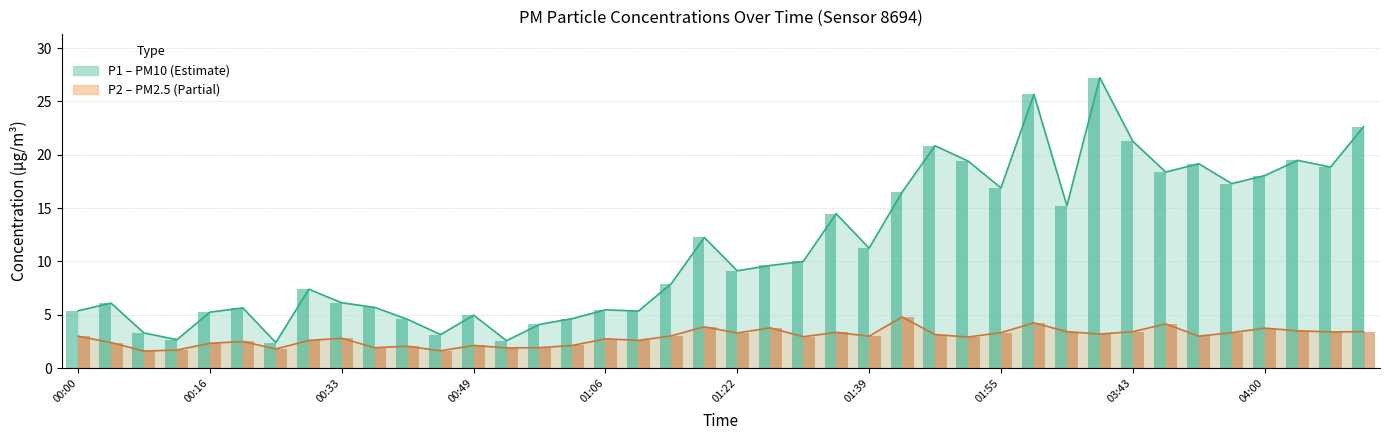

True or false: P2 has a value of 3.3 at 03:56.

True